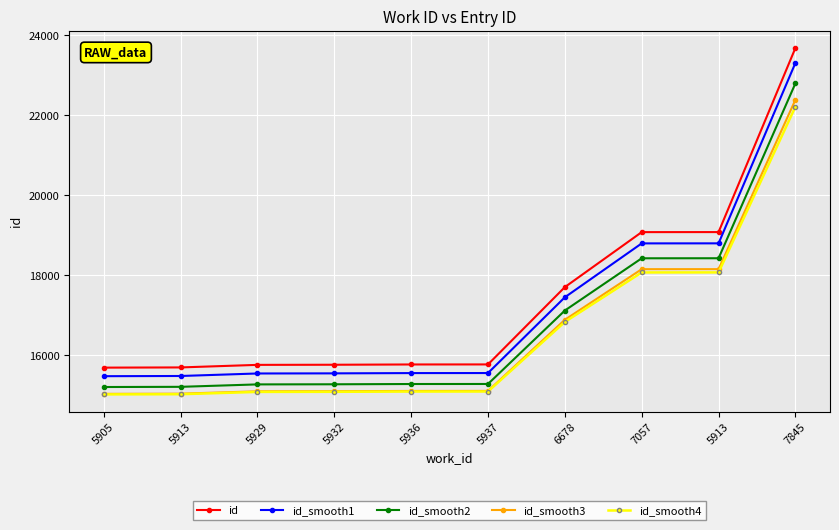

True or false: id_smooth3 has more than 1 points higher than both neighbors.

False